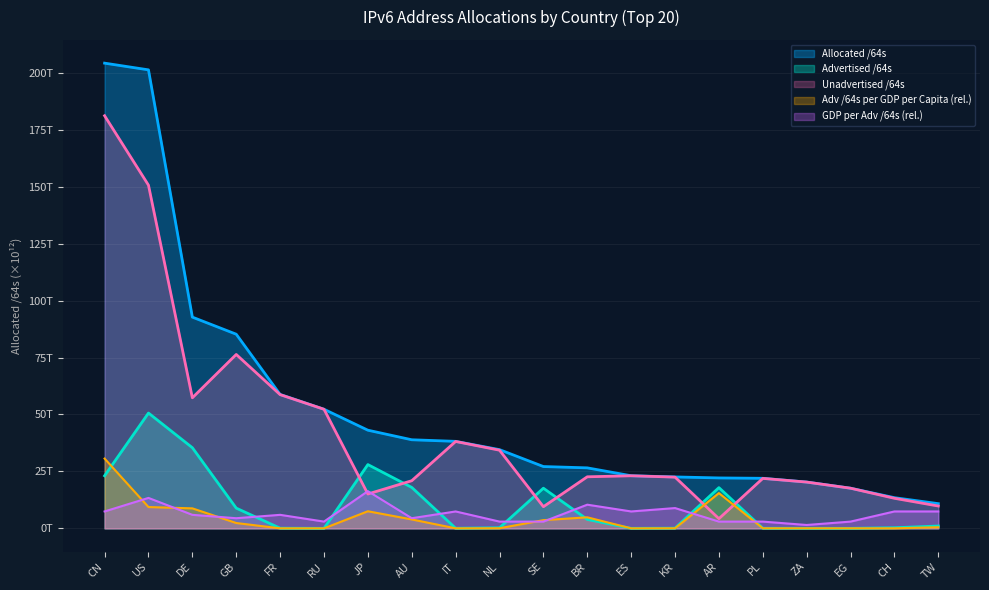

At which category is the sum across all series the highest?

CN